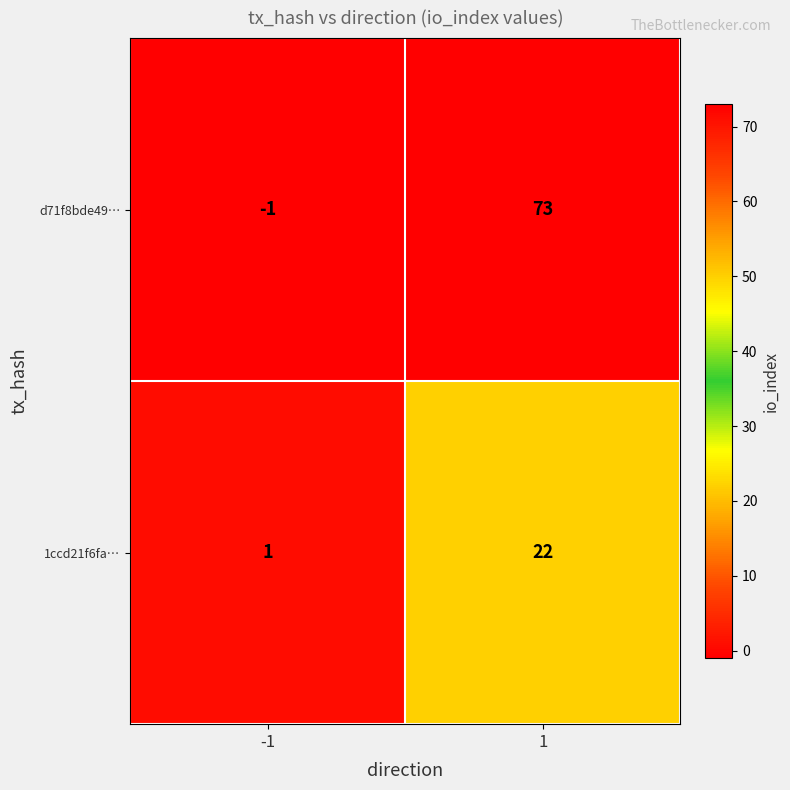

What is the difference between the d71f8bde49… values at -1 and 1?

74